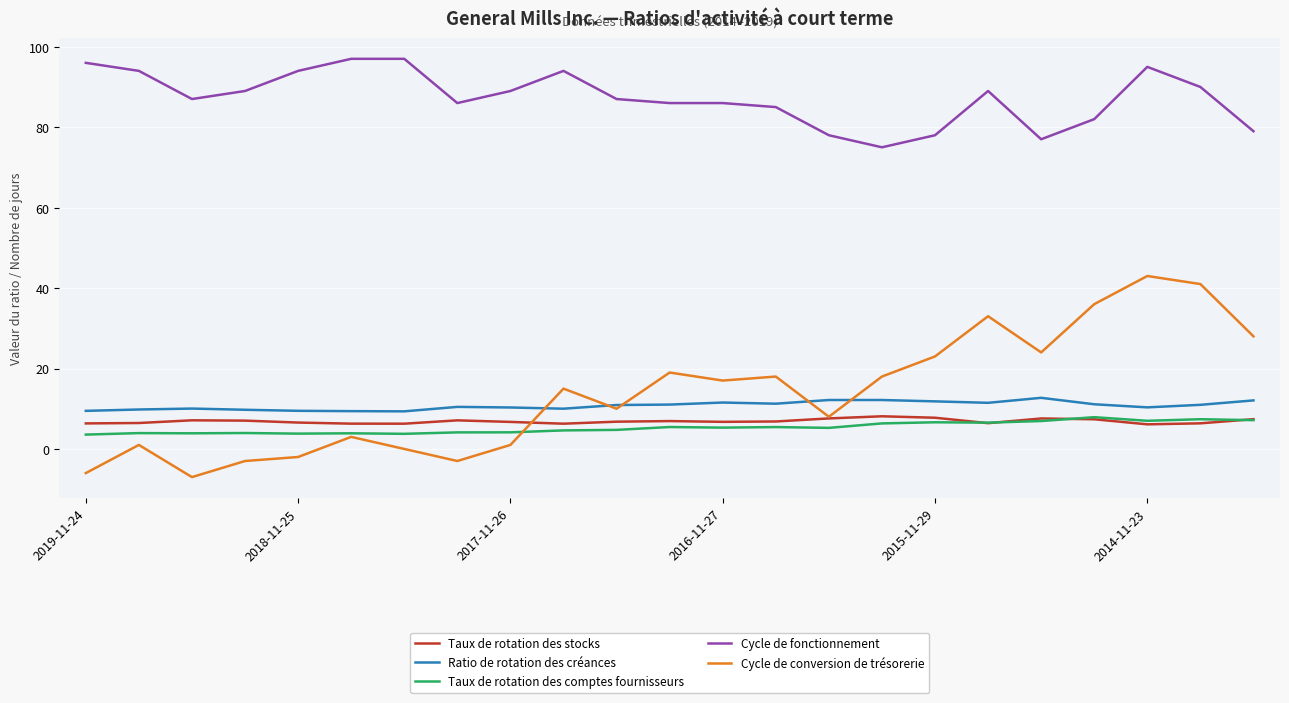

What is the maximum value shown in the chart?

97.0